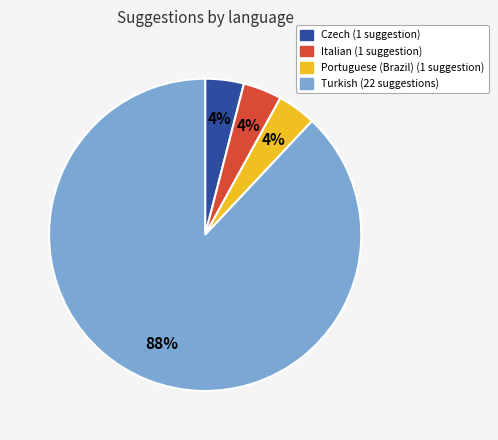

To the nearest percent, what is the difference between the largest and smallest slice percentages?

84%